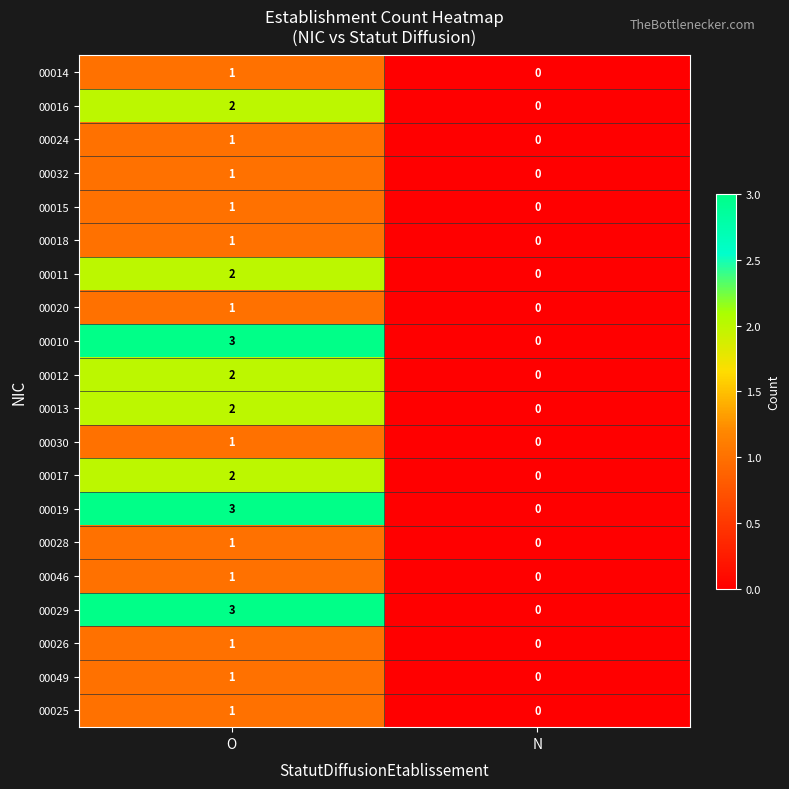

Rank the categories by 00049 value from highest to lowest.

O, N